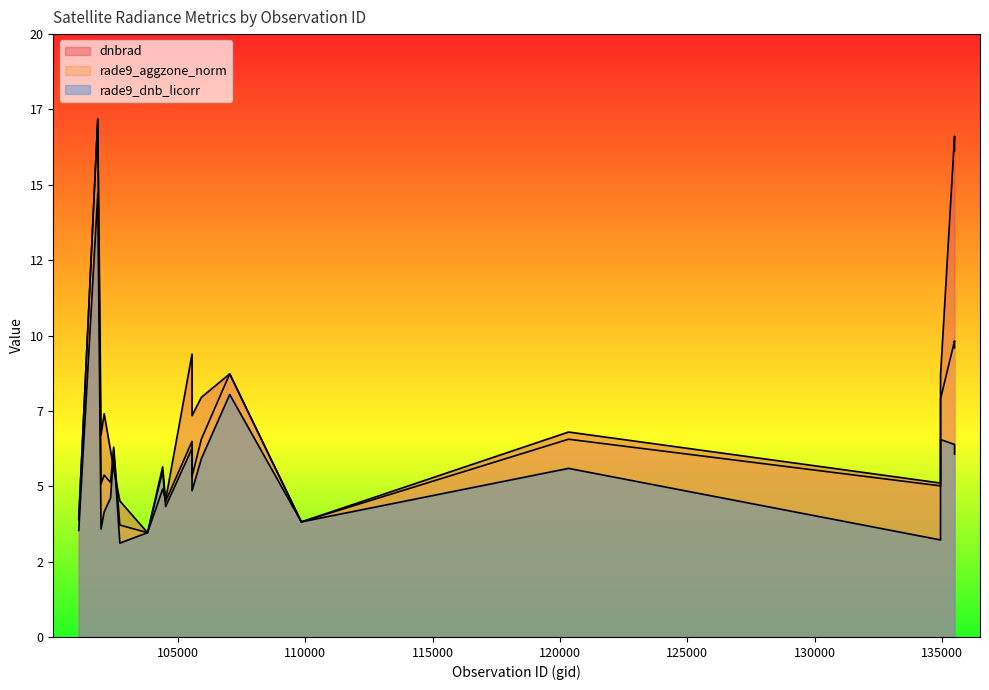

Rank the series by their average value, from lowest to highest.

rade9_dnb_licorr, rade9_aggzone_norm, dnbrad